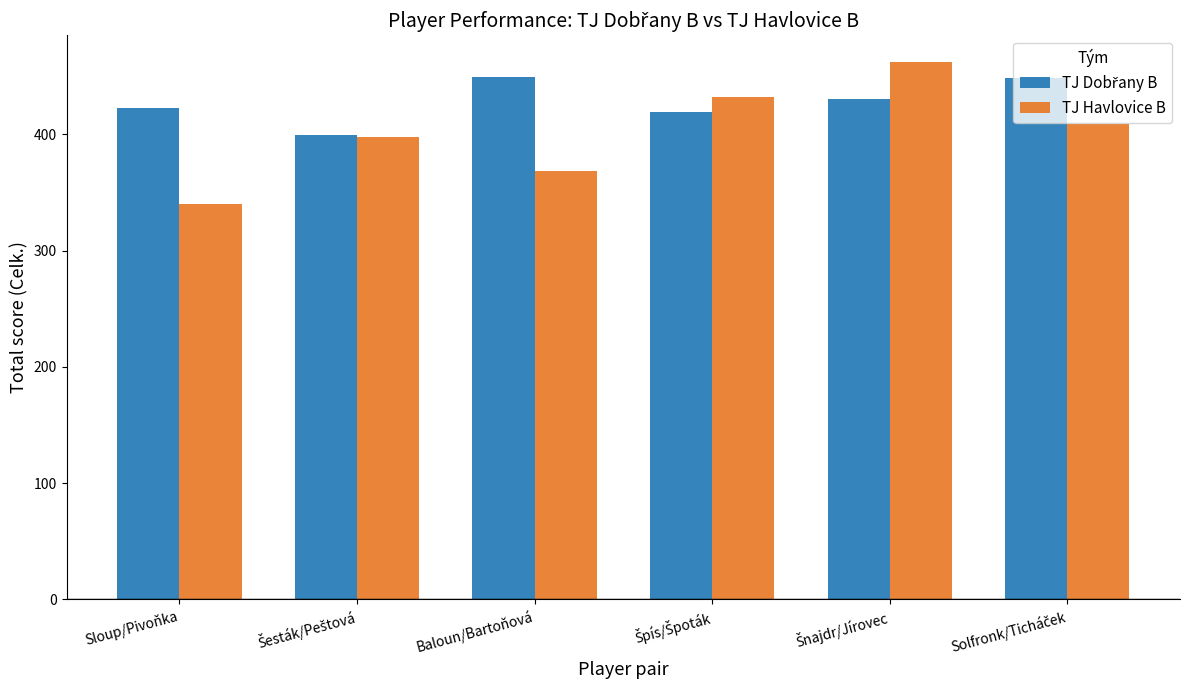

Does the chart contain any negative values?

No